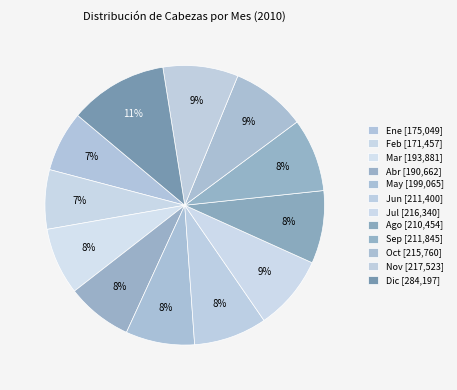

How many segments does this pie chart have?

12